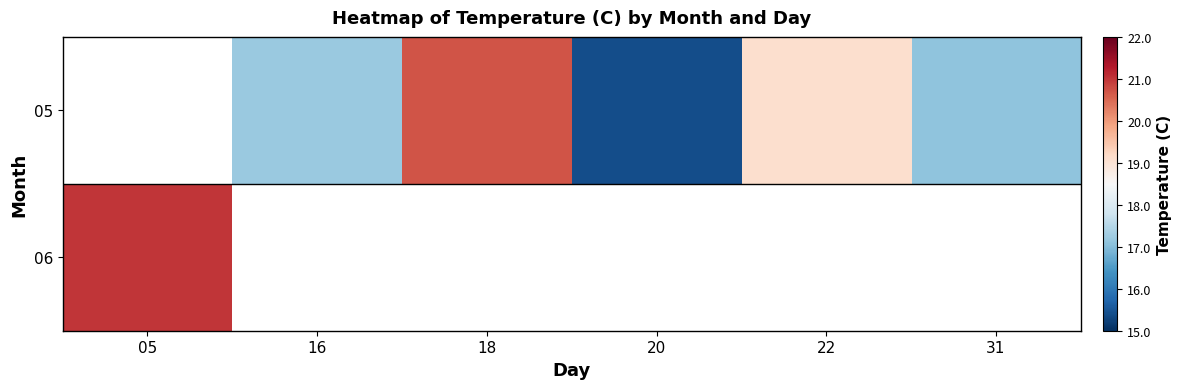

The value of 05 at 22 is 19.1. True or false?

True